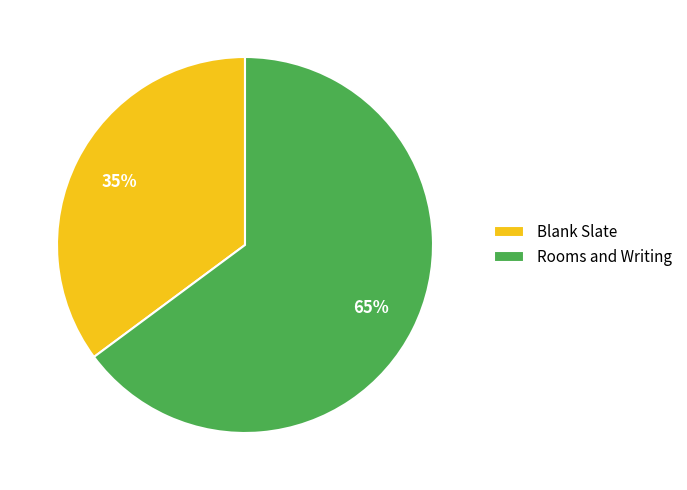

Which has a higher value, Rooms and Writing or Blank Slate?

Rooms and Writing